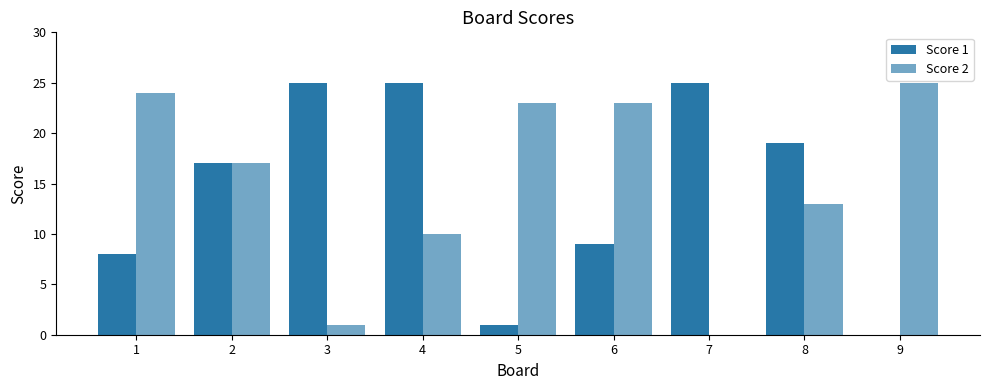

Are the bars horizontal?

No